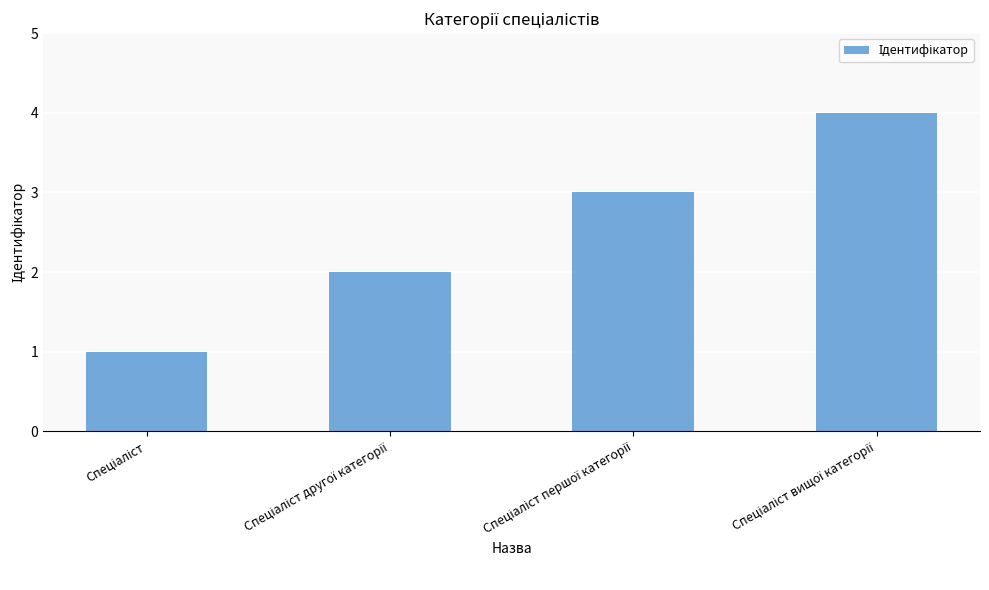

What is the maximum value shown in the chart?

4